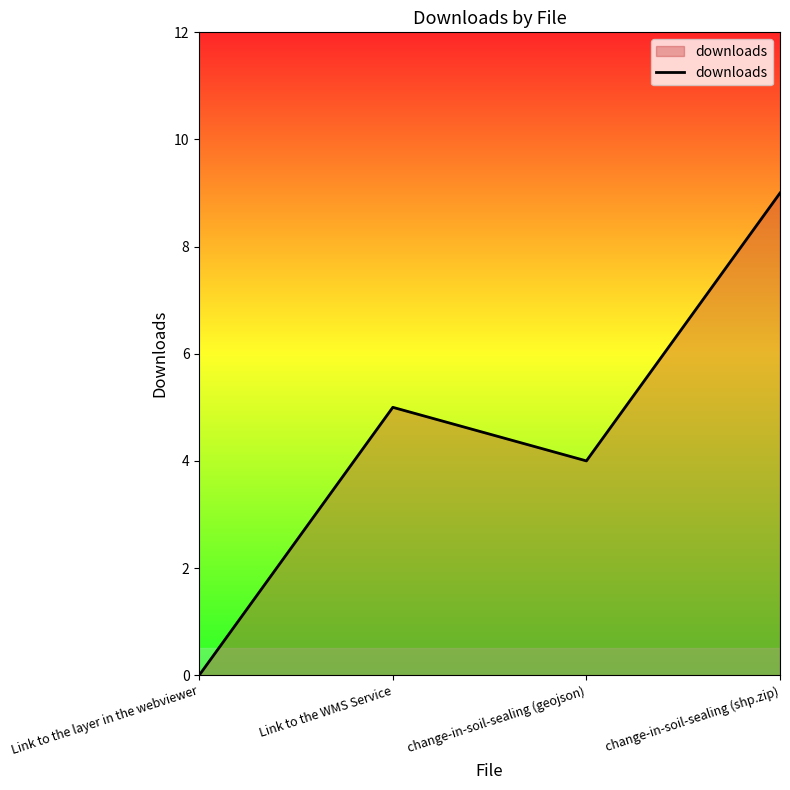

Where is the data nearest to the value 4?

change-in-soil-sealing (geojson)